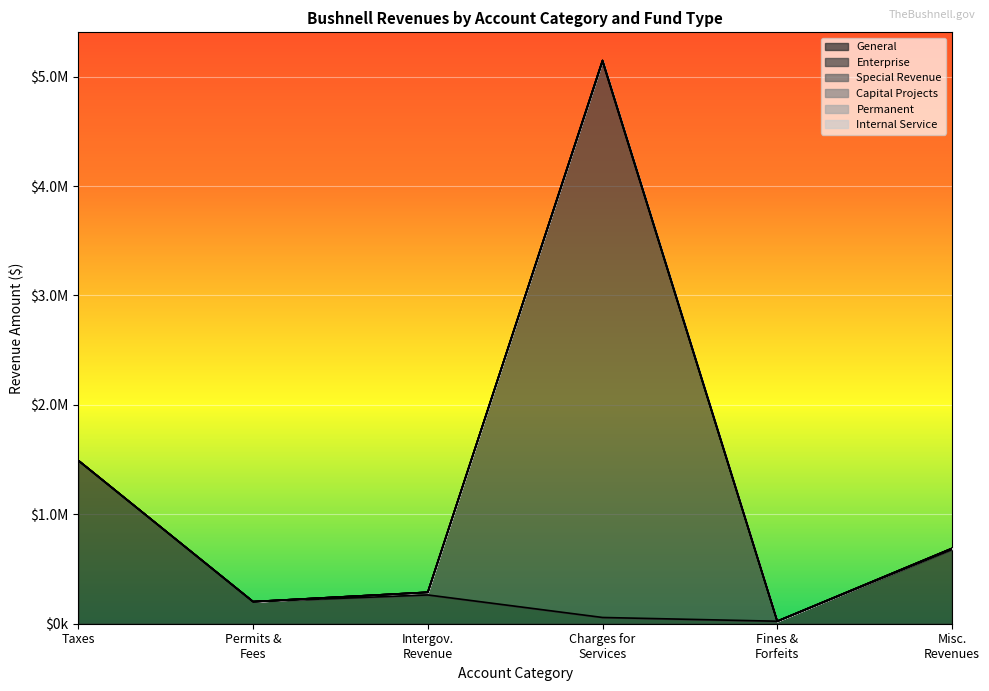

Count the number of data series in this chart.

6